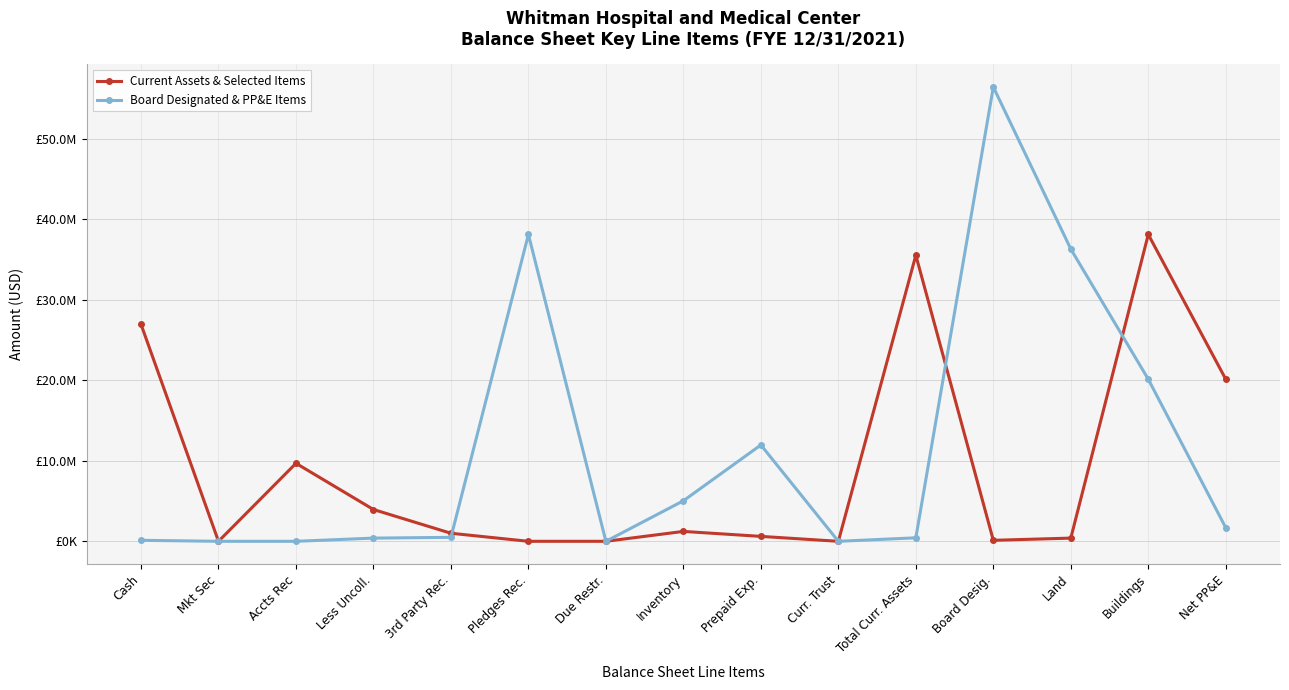

Is it true that Board Designated & PP&E Items equals -34414352.4 at Due Restr.?

False